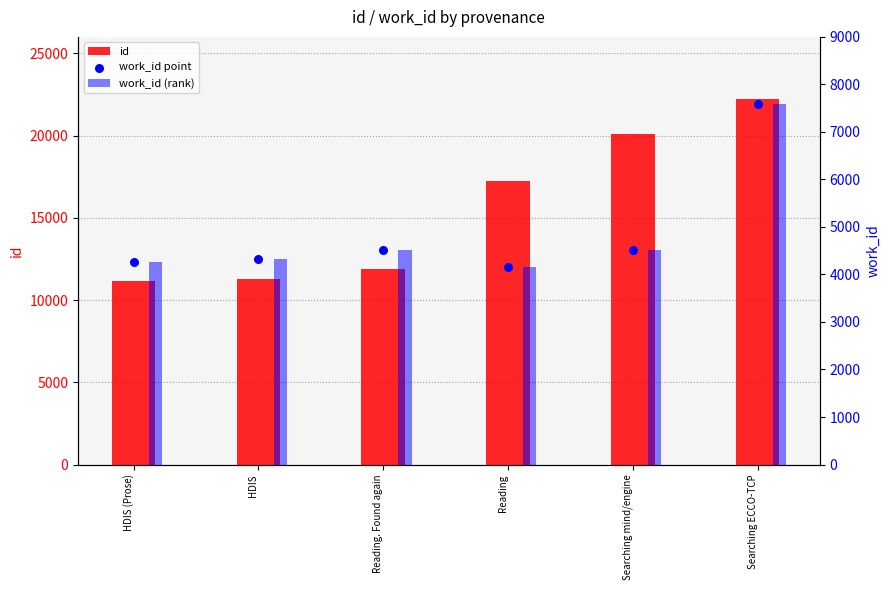

Which series has the largest total across all categories?

id